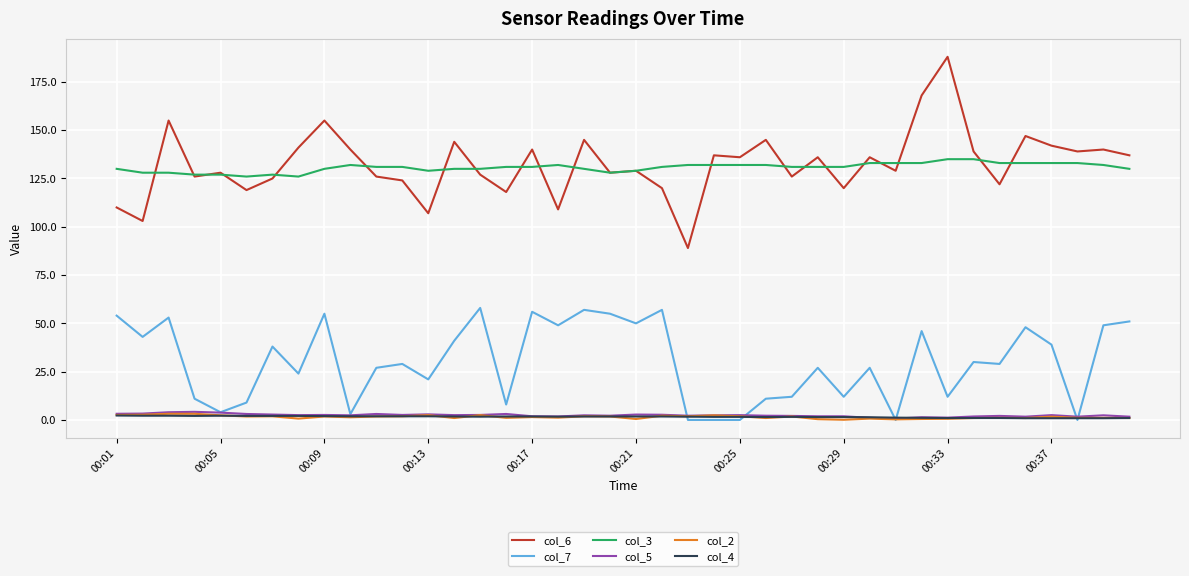

At how many categories does at least one series exceed 154?

4